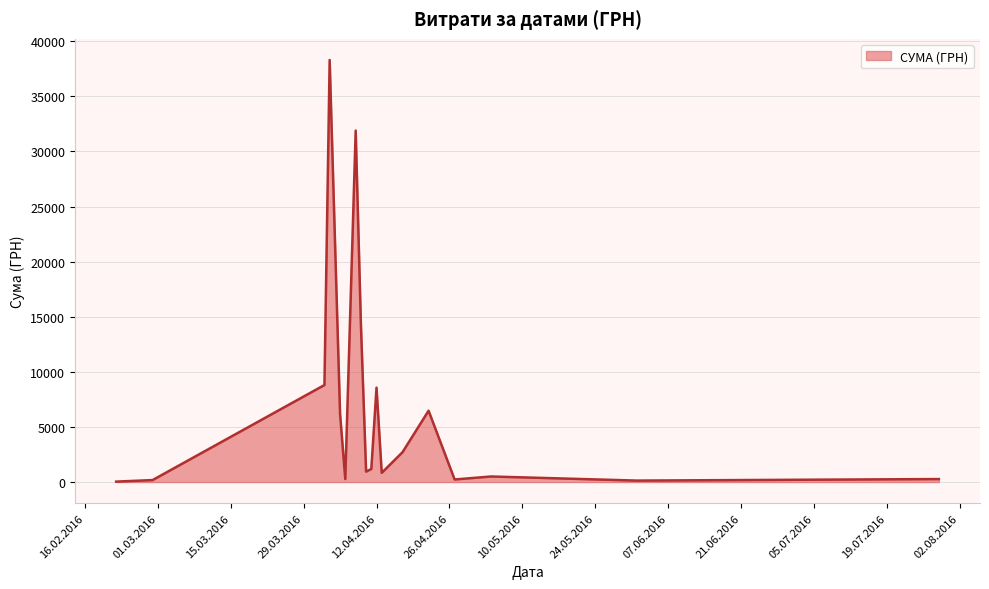

What is the difference between the maximum and minimum values?

38264.5